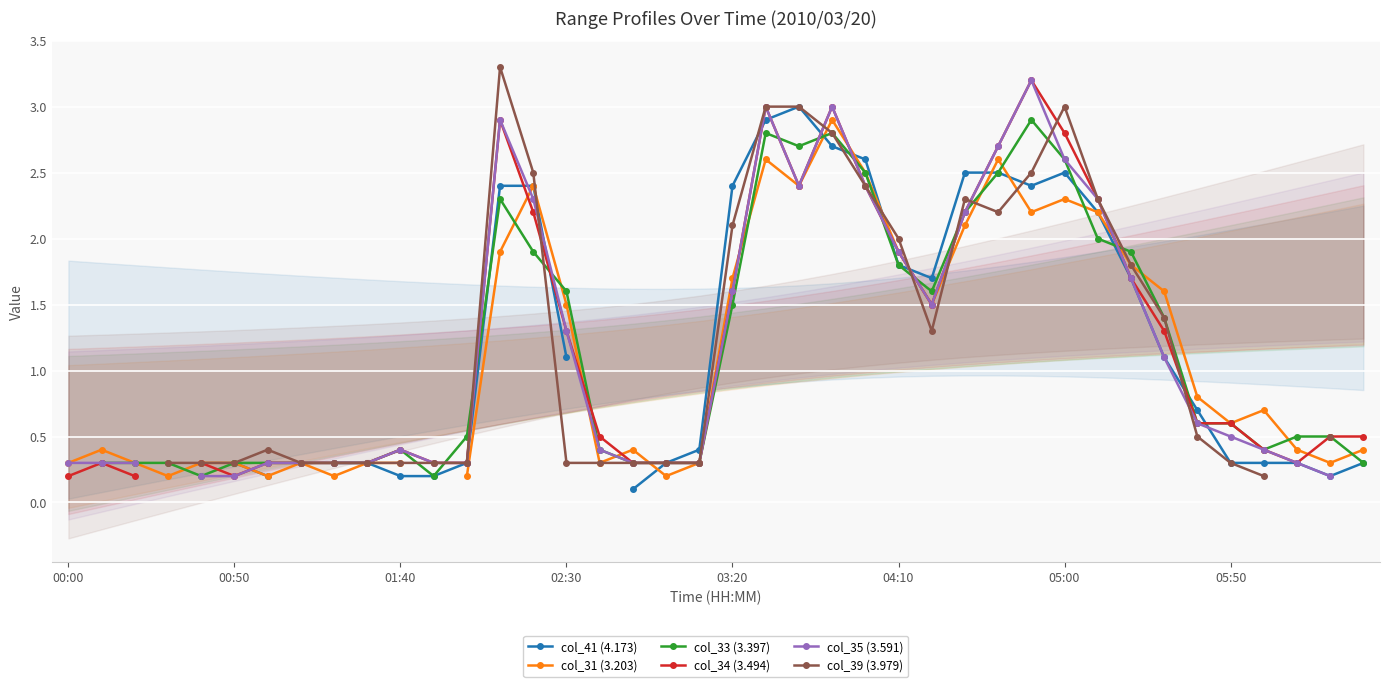

True or false: col_34 (3.494) has a value of 0.4 at 32.

False